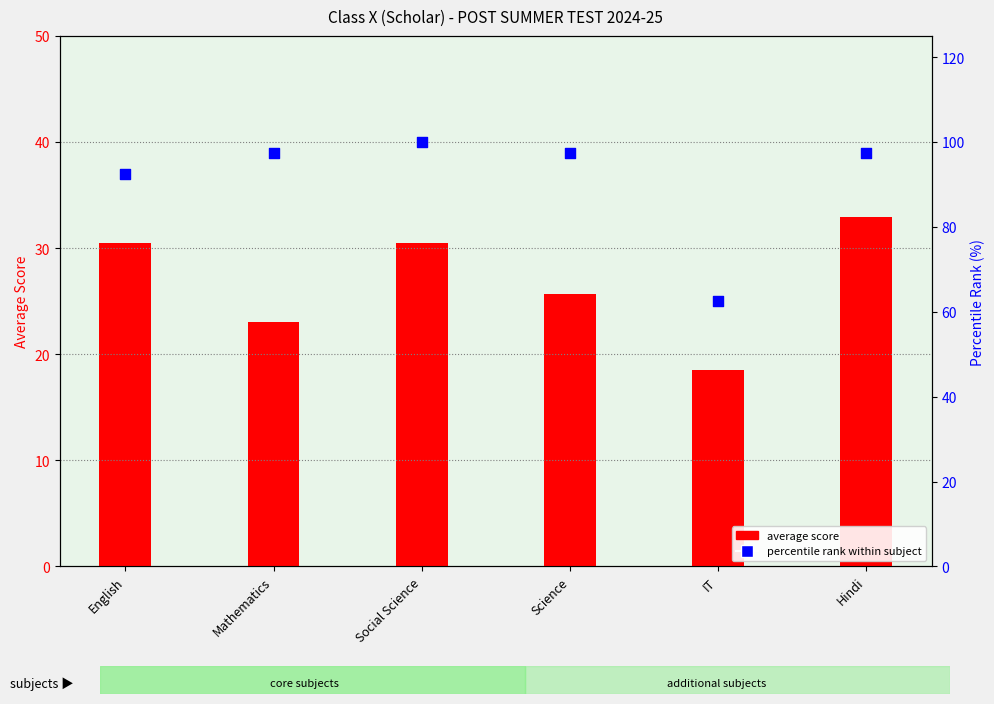

What are all the series names shown in the legend?

average score, percentile rank within subject